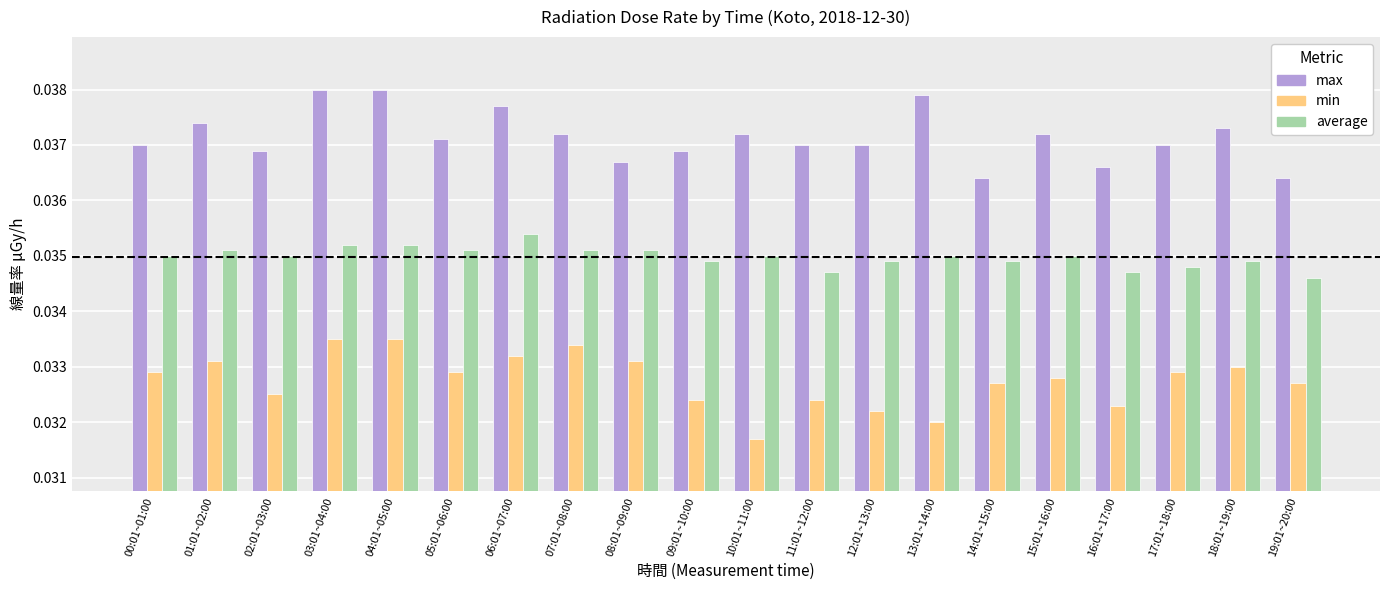

What is the label of the 20th bar from the right?

00:01~01:00